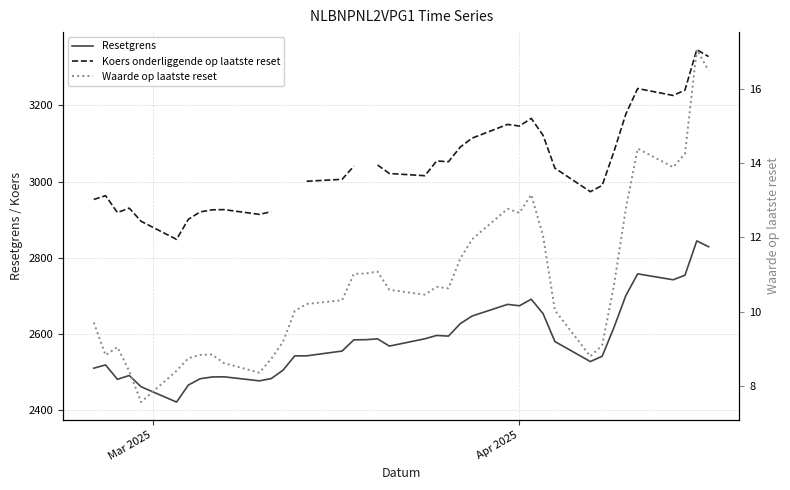

What is the highest value of the Resetgrens series?

2844.4